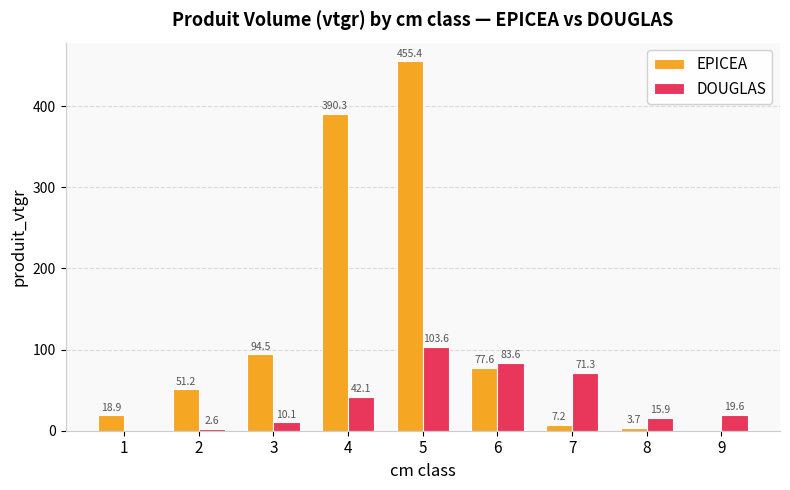

At which label is DOUGLAS closest to 51?

4